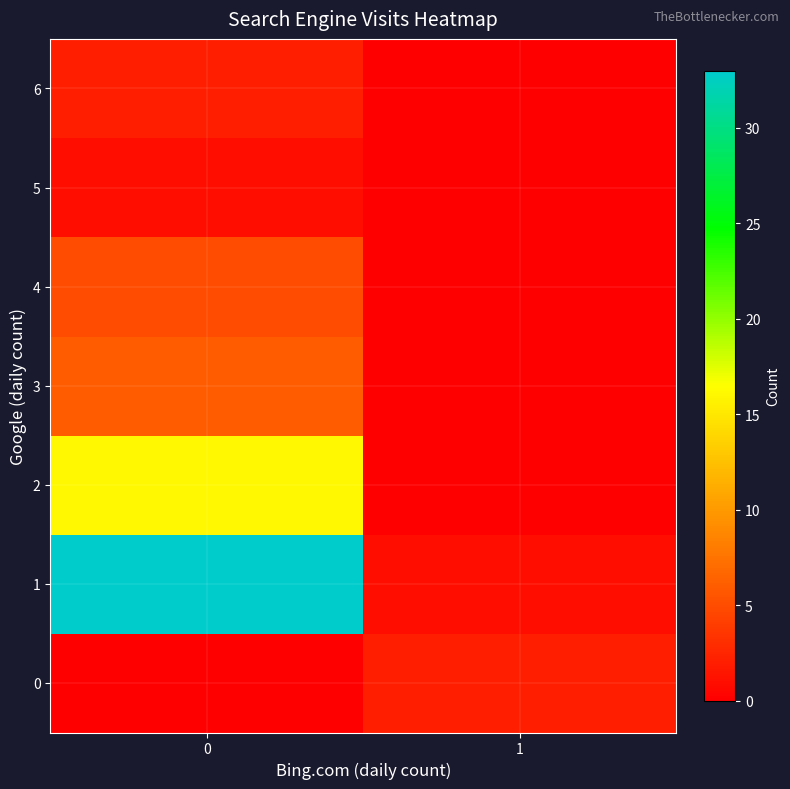

How many series are shown in this chart?

7